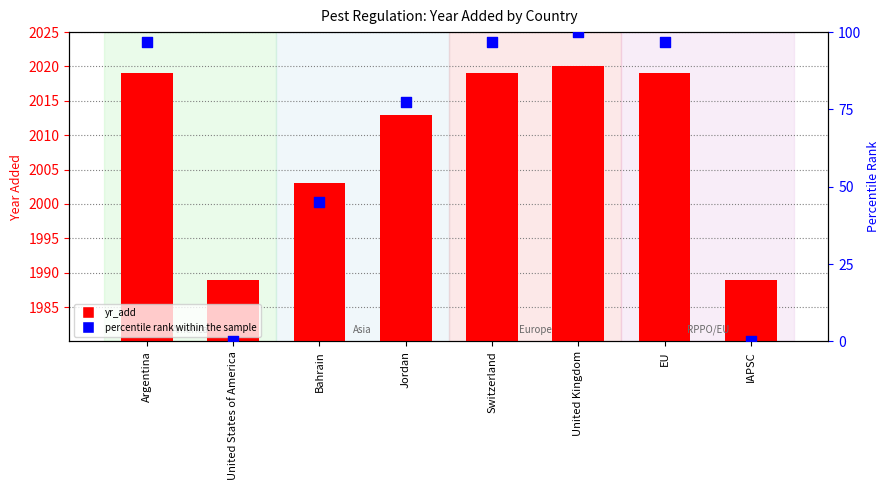

At which category is the sum across all series the highest?

United Kingdom